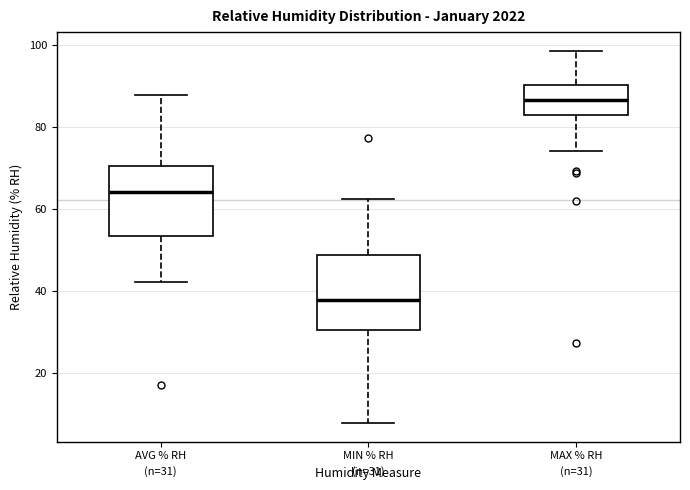

Which box's median line is the lowest?

MIN % RH